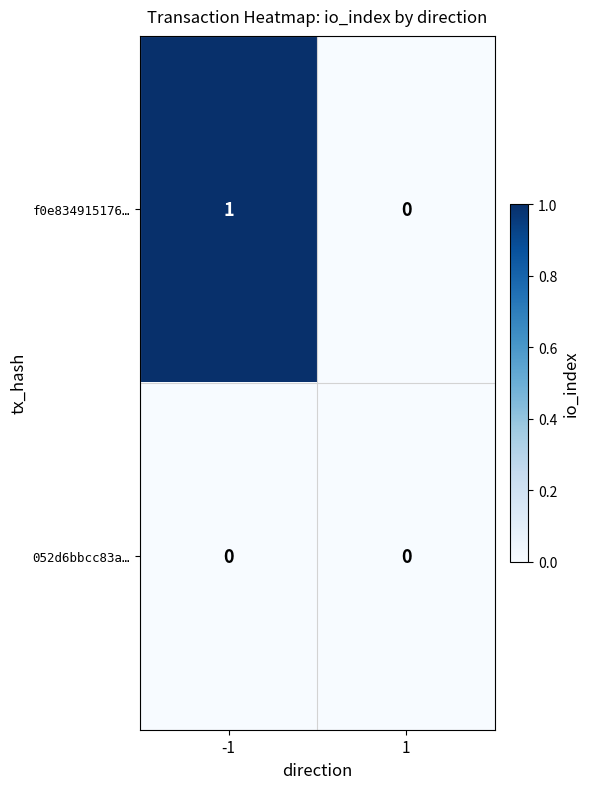

Rank the series by their maximum value, from highest to lowest.

f0e834915176…, 052d6bbcc83a…